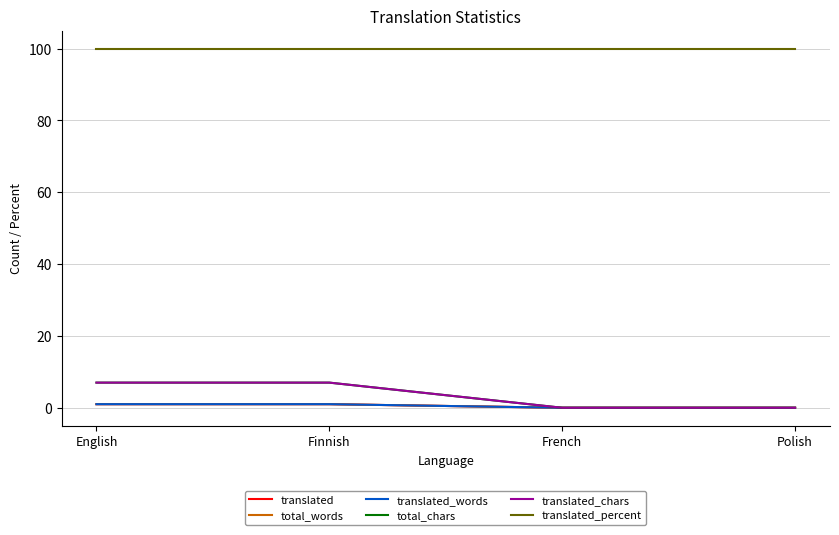

Does the chart display data point markers on the line(s)?

No